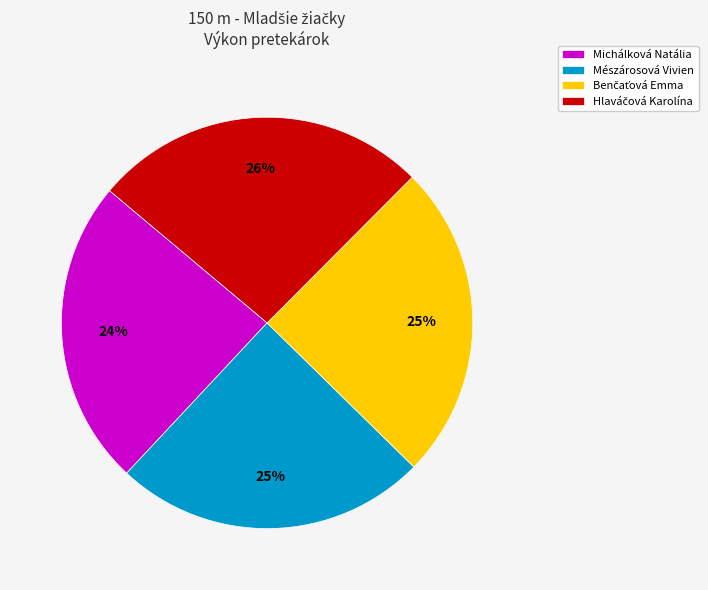

What percentage is the Michálková Natália slice, to the nearest percent?

24%